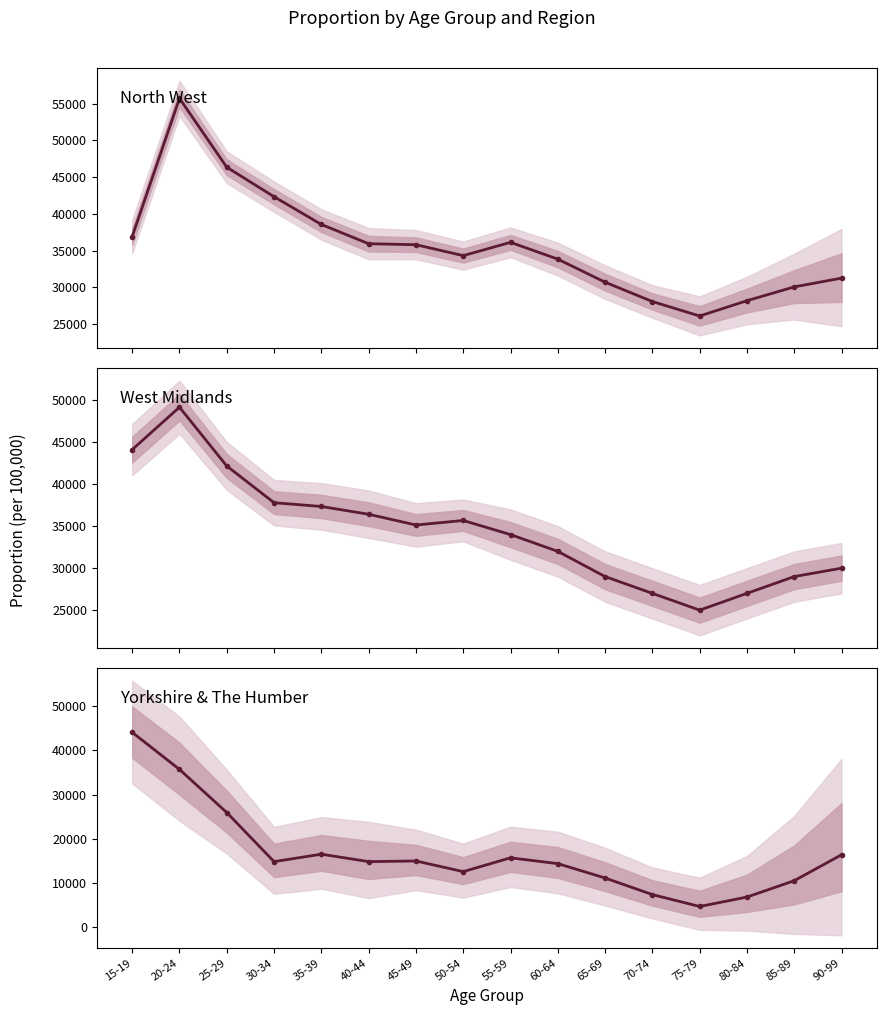

Which series has the largest total across all categories?

North West